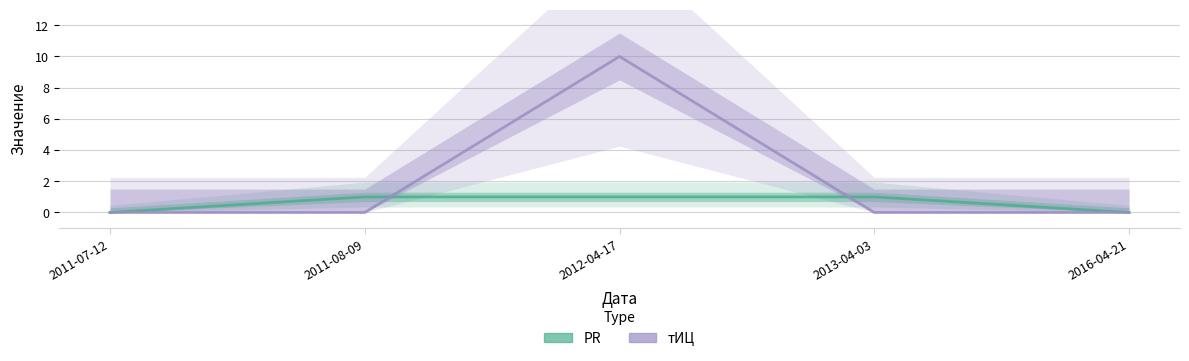

How many positive values does the PR series have?

3